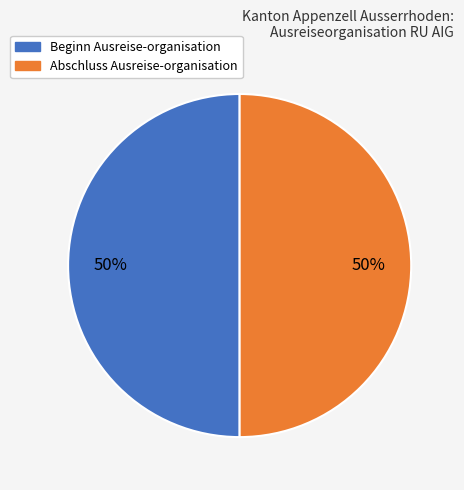

Count the number of slices in the pie.

2